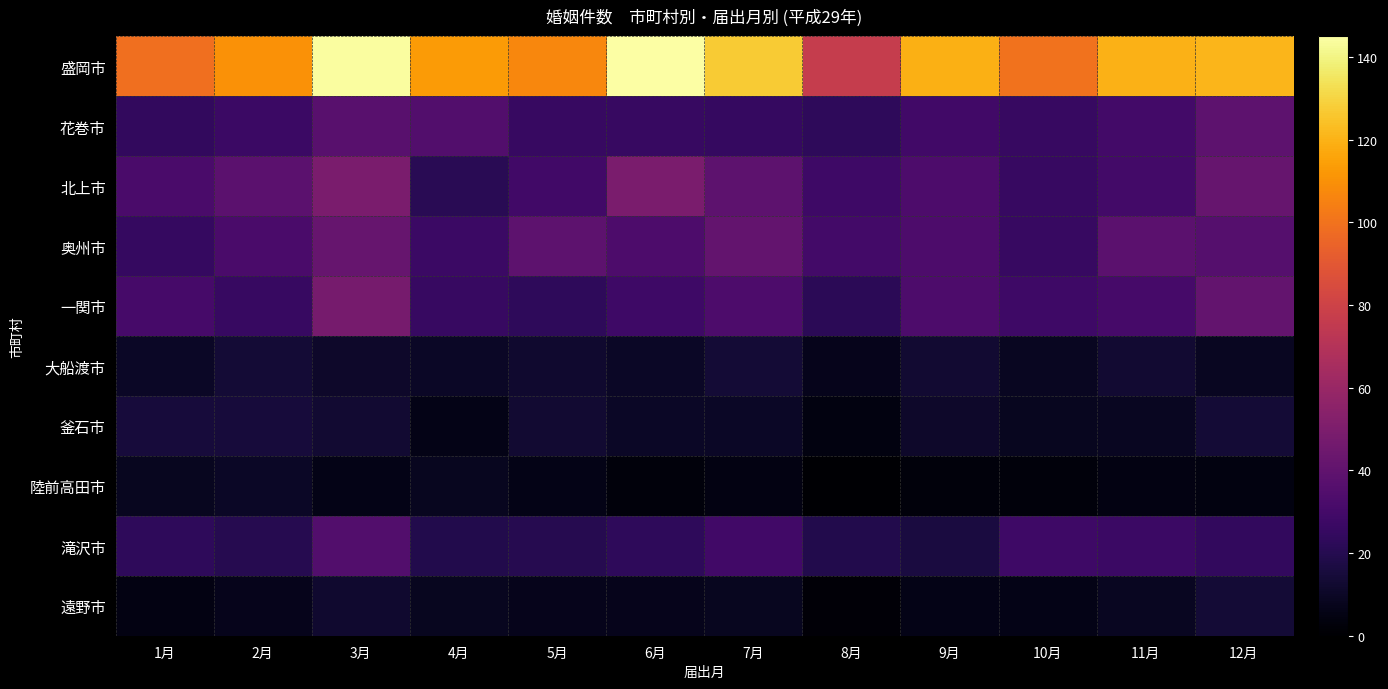

What is the difference between the highest and lowest values at 5月?

101